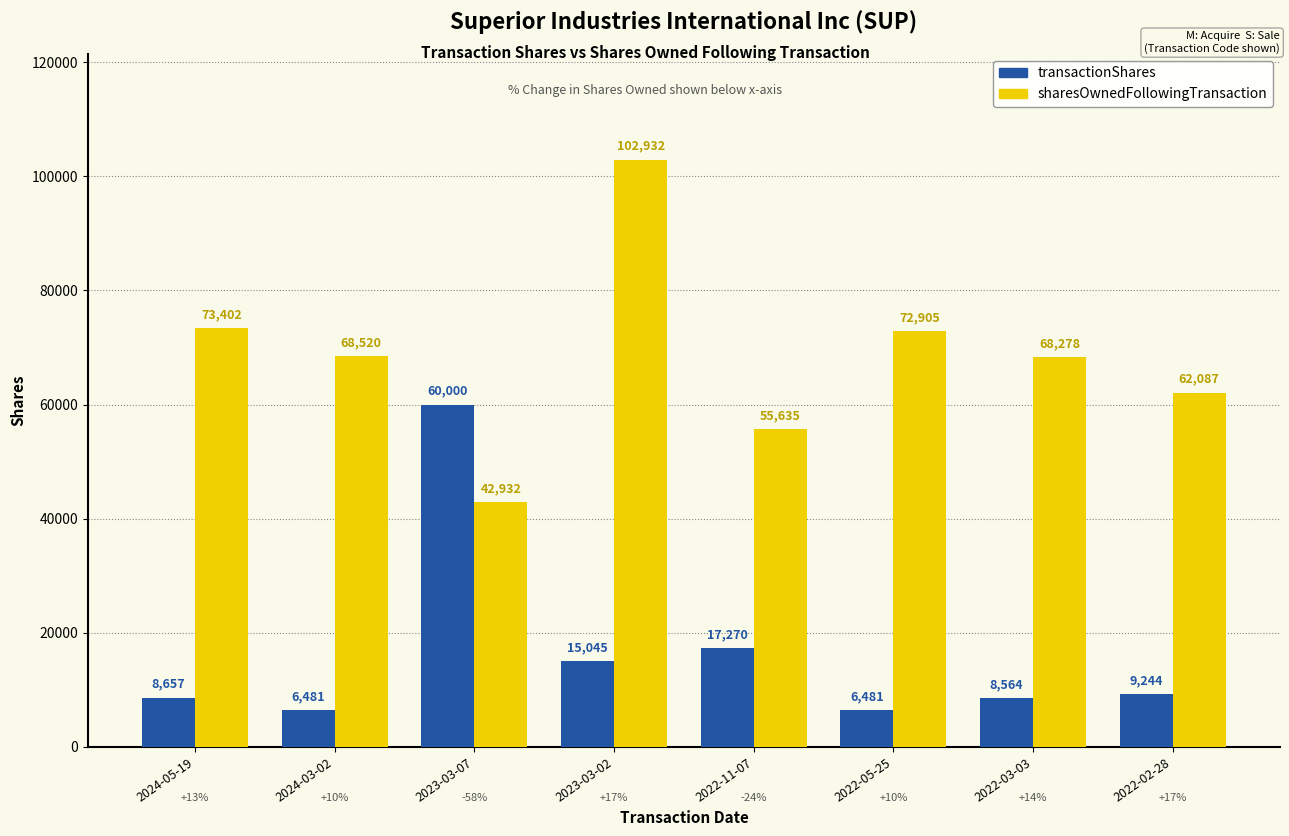

What is the average value of the transactionShares series?

16468